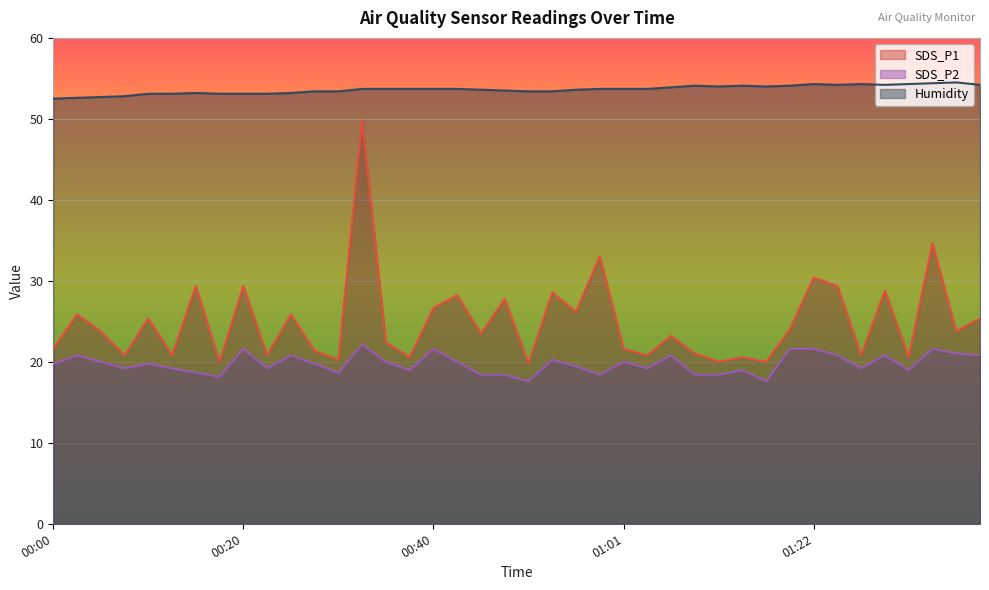

What is the difference between the highest and lowest values at 01:03?

34.5